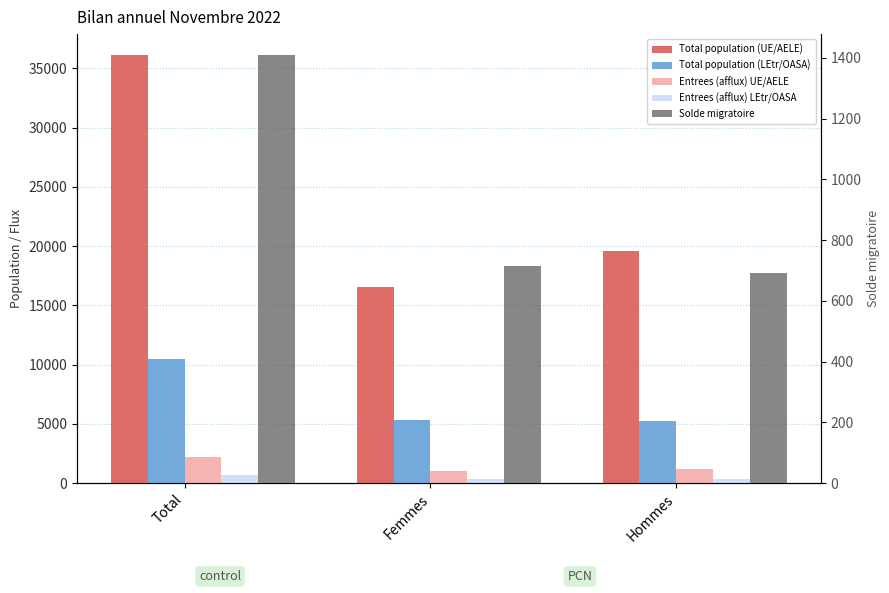

What is the value of the Total population (LEtr/OASA) bar at the 1st from the left?

10492